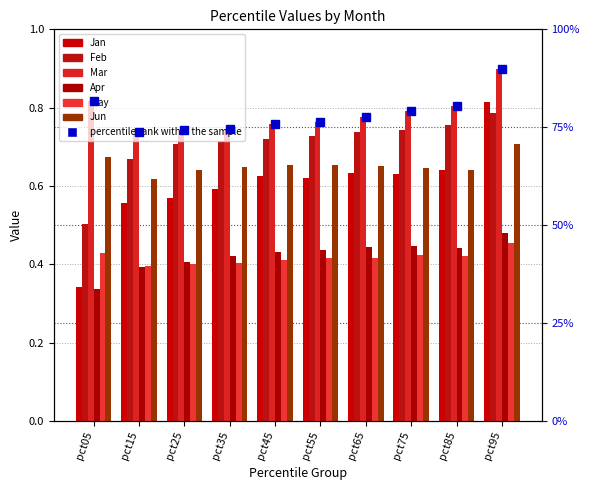

What value does the Jan series have at pct55?

0.6